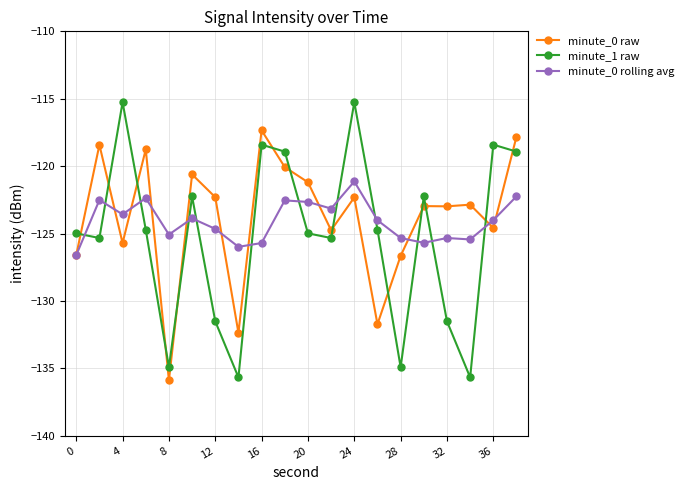

Rank the series by their maximum value, from highest to lowest.

minute_1 raw, minute_0 raw, minute_0 rolling avg